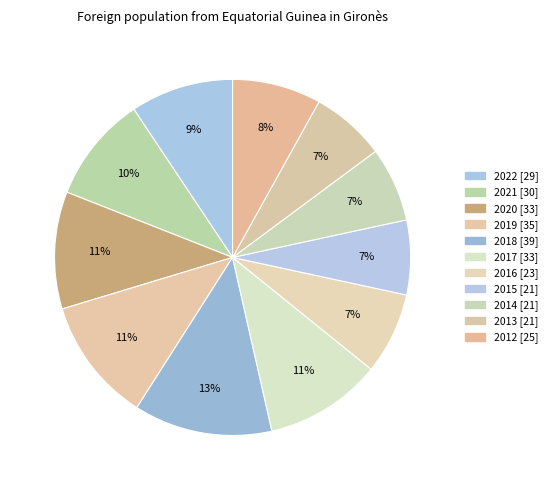

To the nearest percent, what is the average slice percentage?

9%